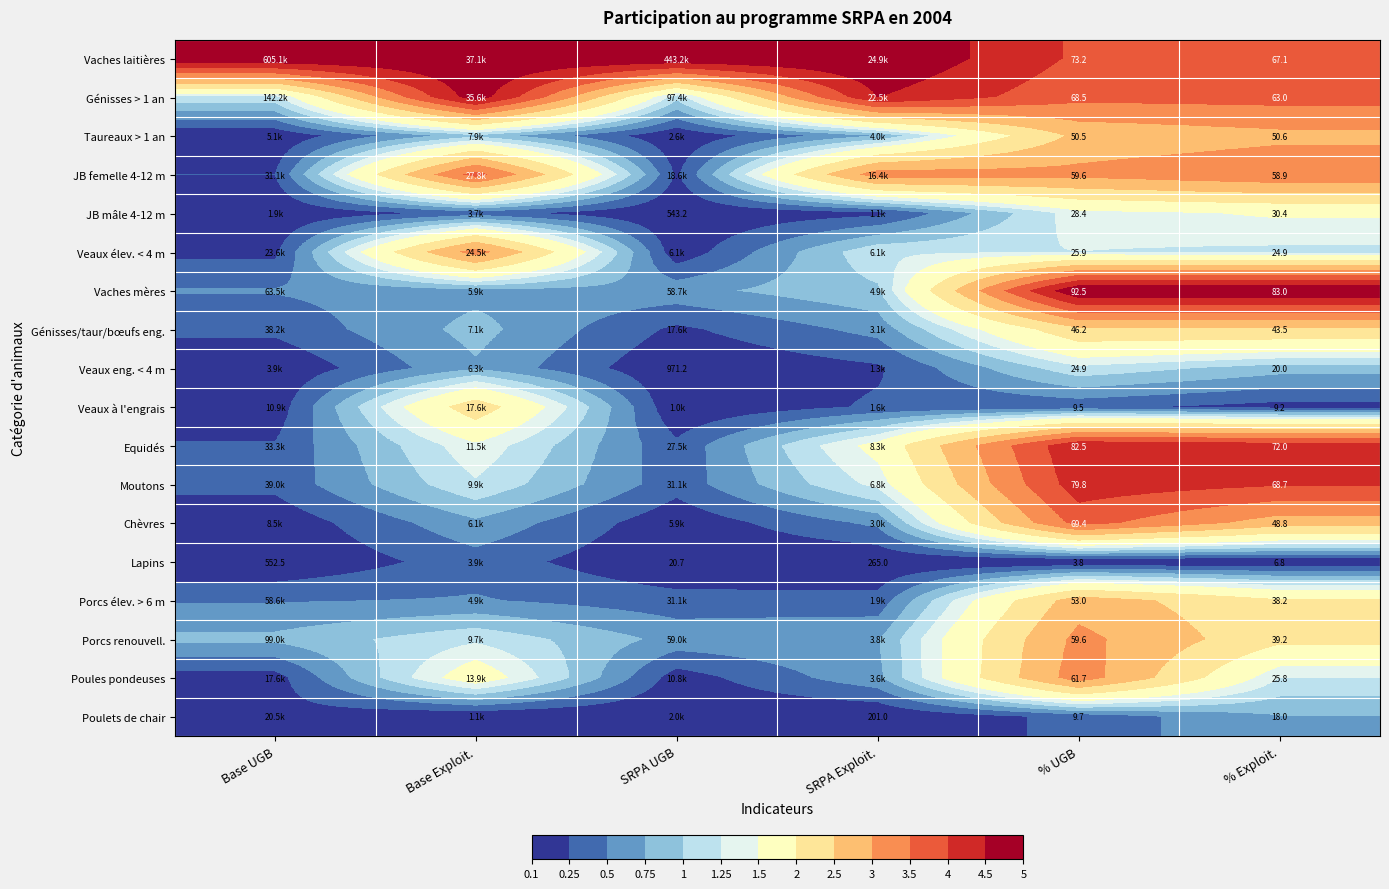

Count the number of categories in the chart.

6